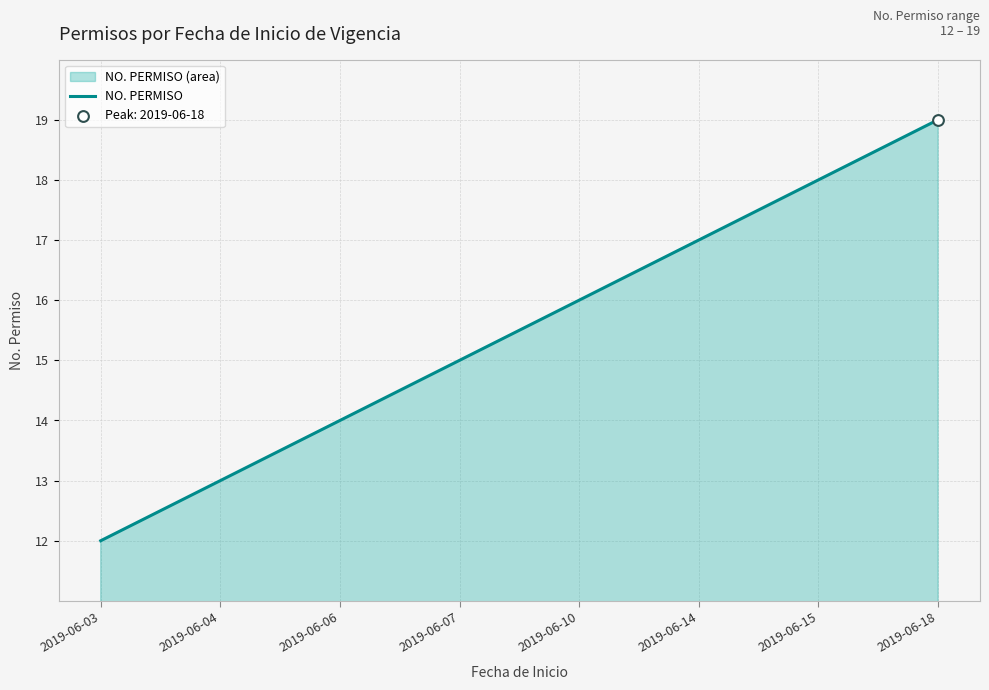

What is the ratio of the value at 2019-06-04 to the value at 2019-06-18?

0.7